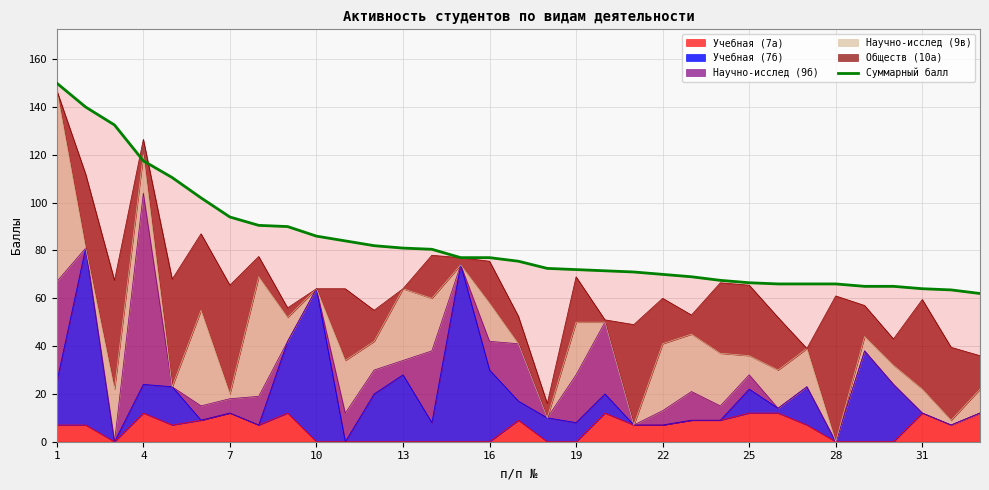

How many data points are less than 75?

16